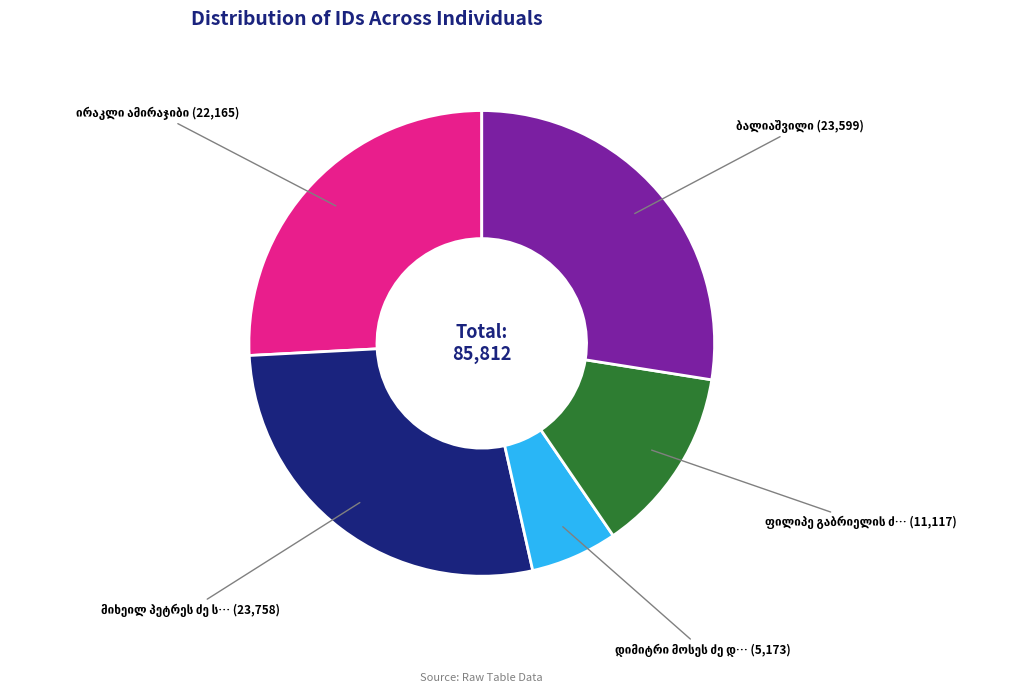

Does any single category account for the majority?

No